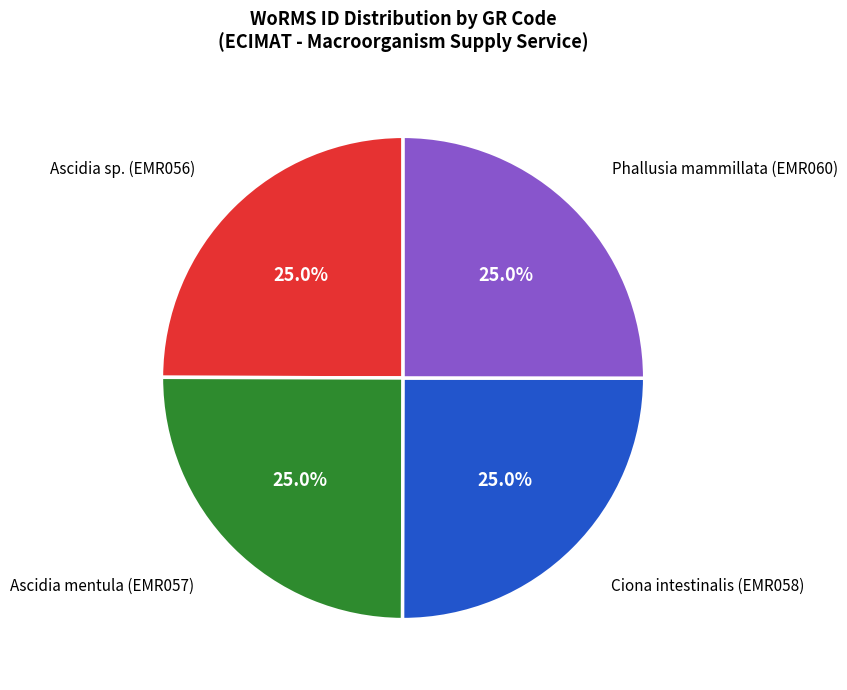

How many slices are in this pie chart?

4